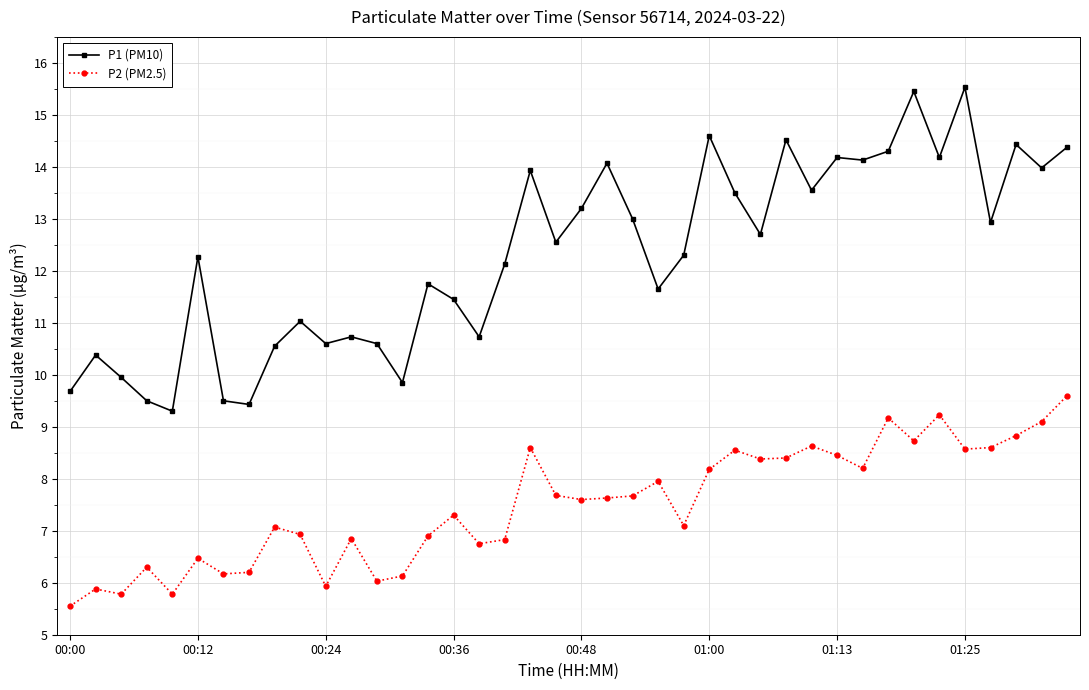

What is the difference between the maximum and second lowest values in the P2 (PM2.5) series?

3.8